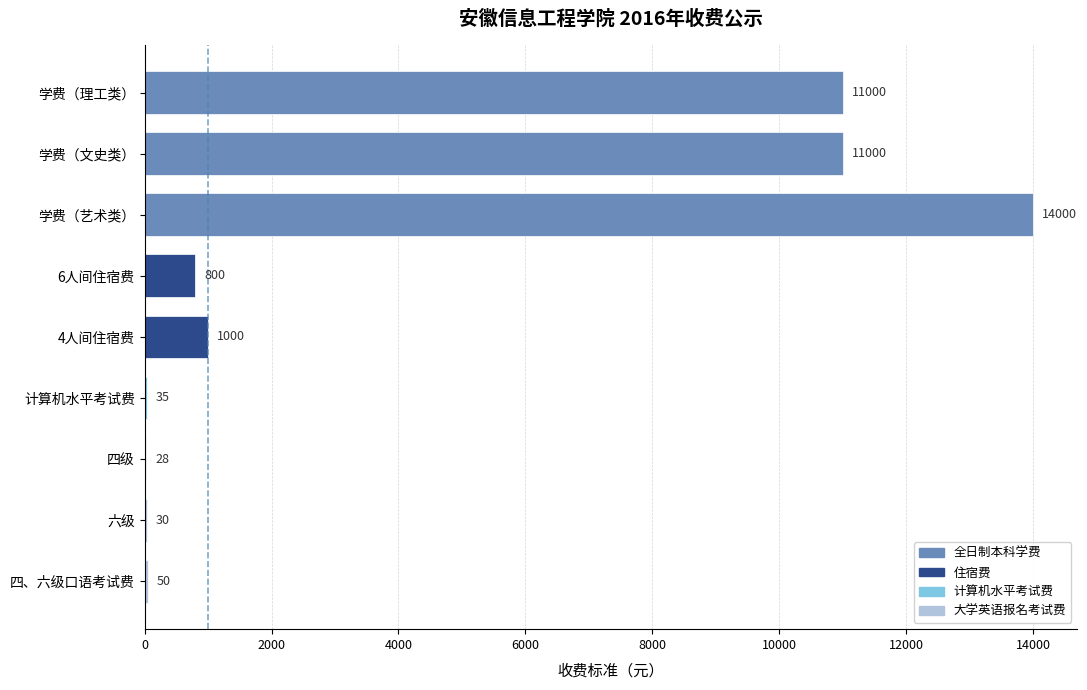

What is the greatest value displayed?

14000